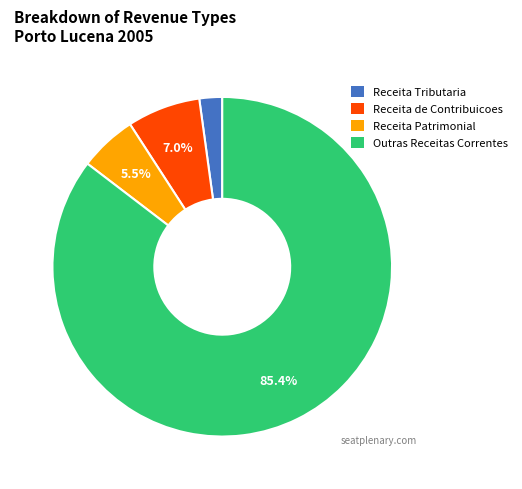

What is the largest slice in the pie chart?

Outras Receitas Correntes